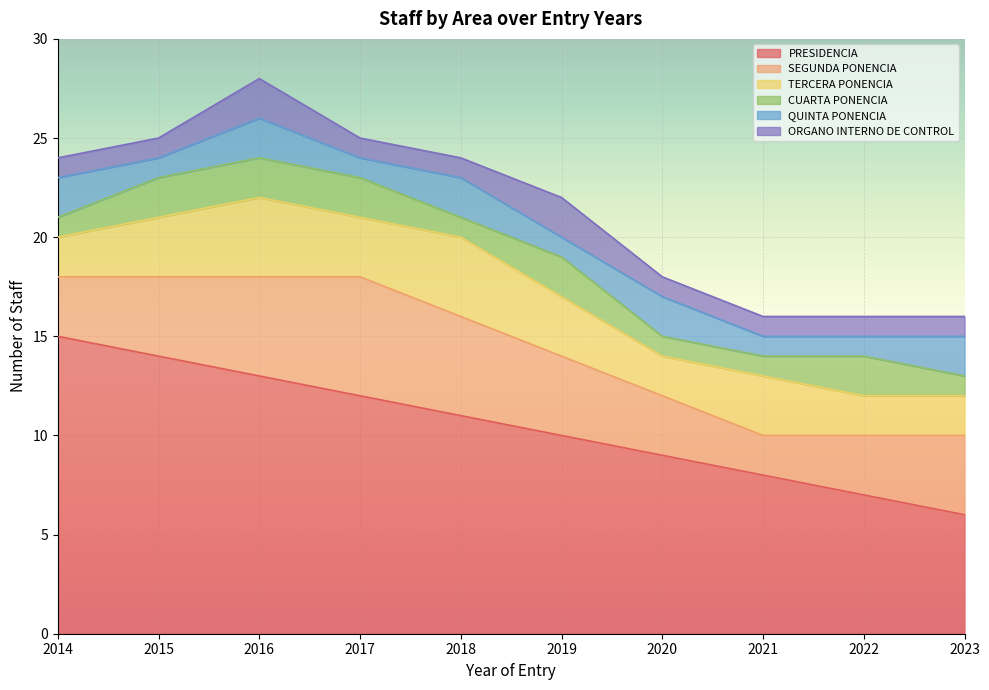

Rank the series at 2017 from highest to lowest value.

PRESIDENCIA, SEGUNDA PONENCIA, TERCERA PONENCIA, CUARTA PONENCIA, QUINTA PONENCIA, ORGANO INTERNO DE CONTROL